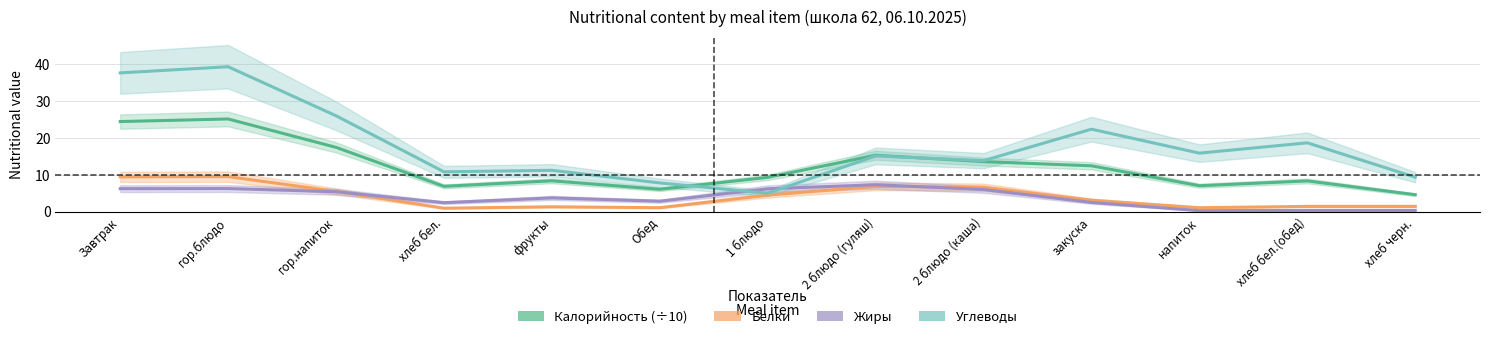

What is the minimum value shown in the chart?

0.2